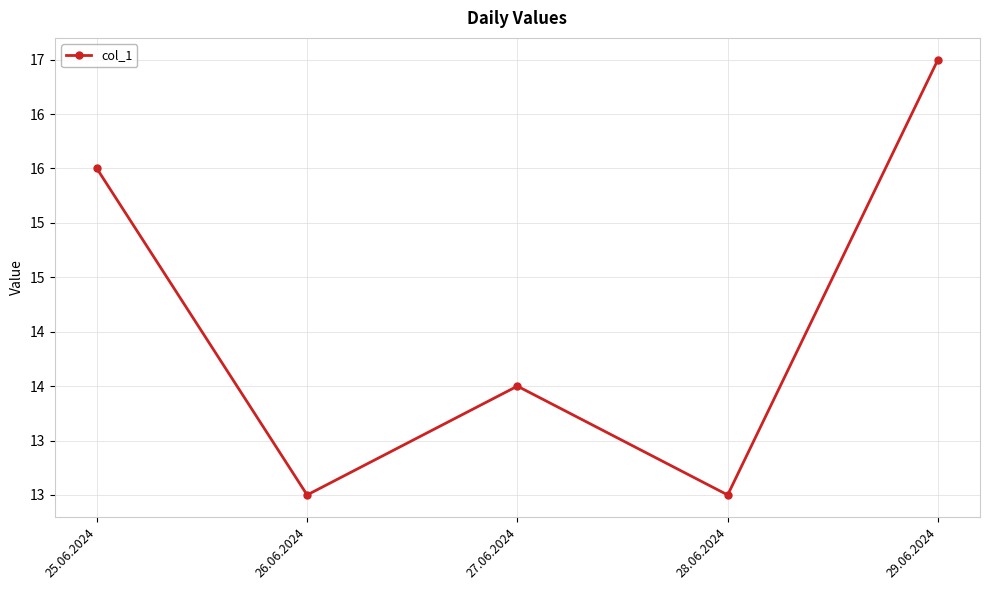

Is this an area chart (filled region under the line)?

No